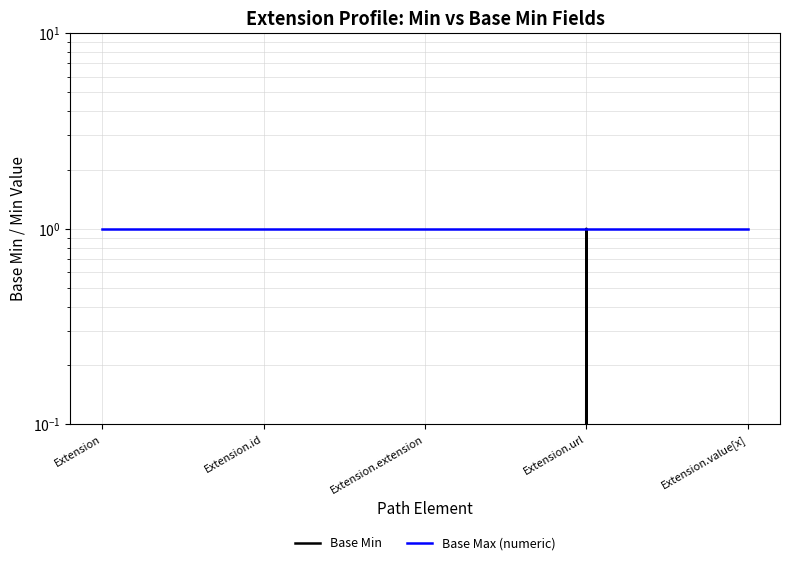

Does the chart have visible grid lines?

Yes